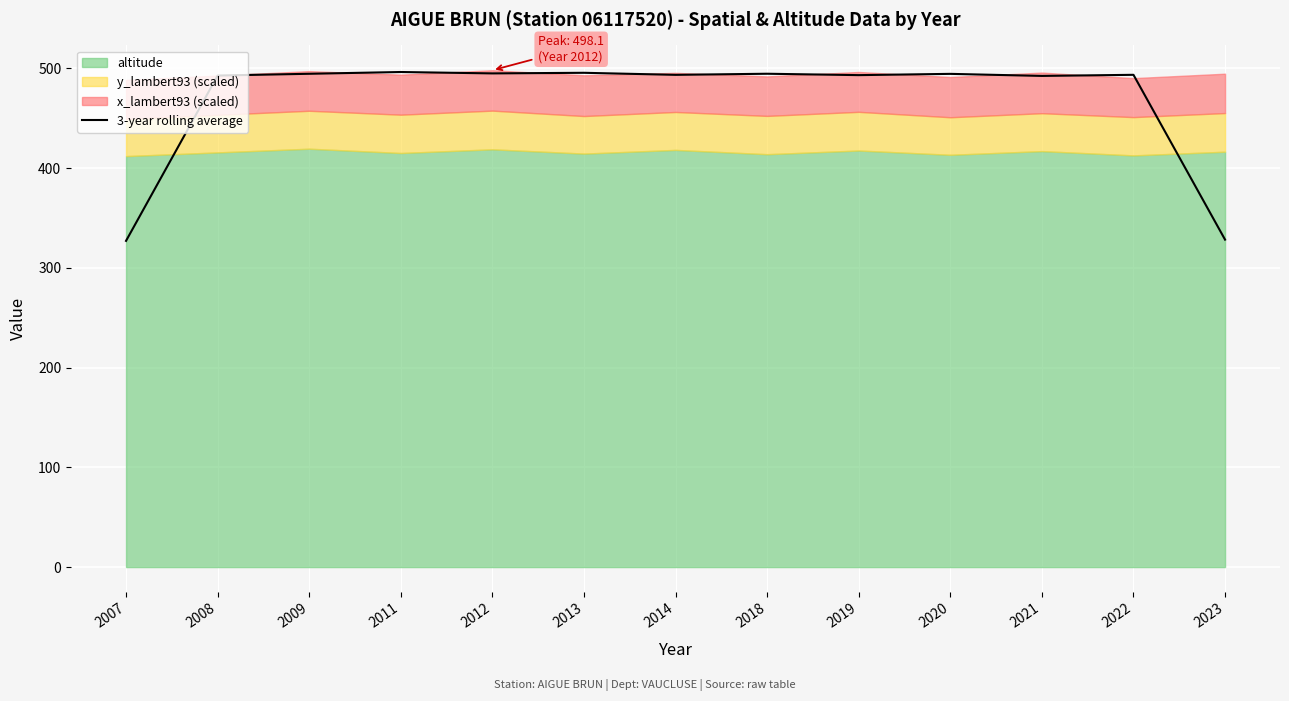

What is the approximate value at 2013?

495.5